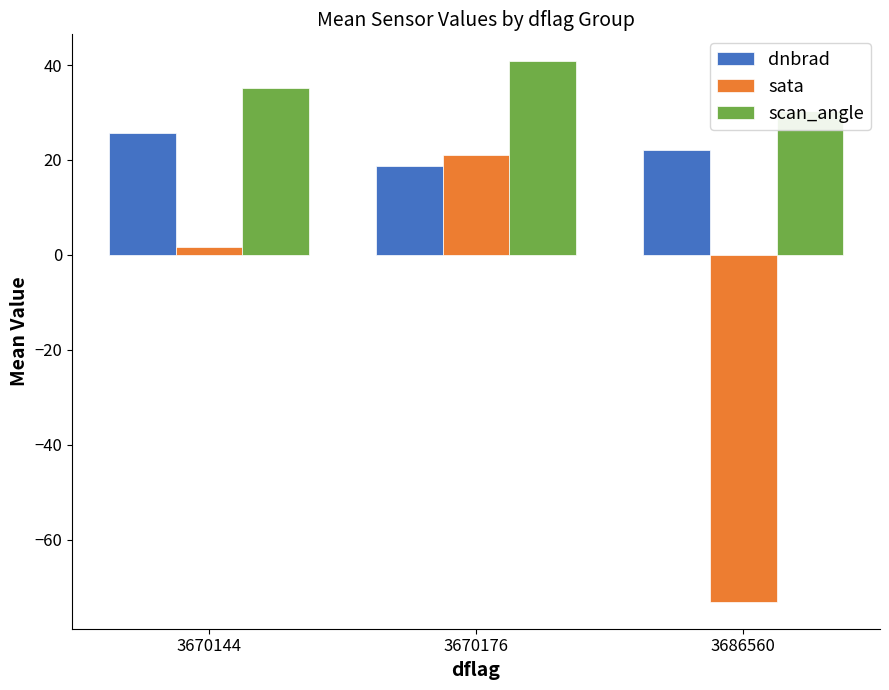

Is it true that dnbrad equals 12.9 at 3670176?

False